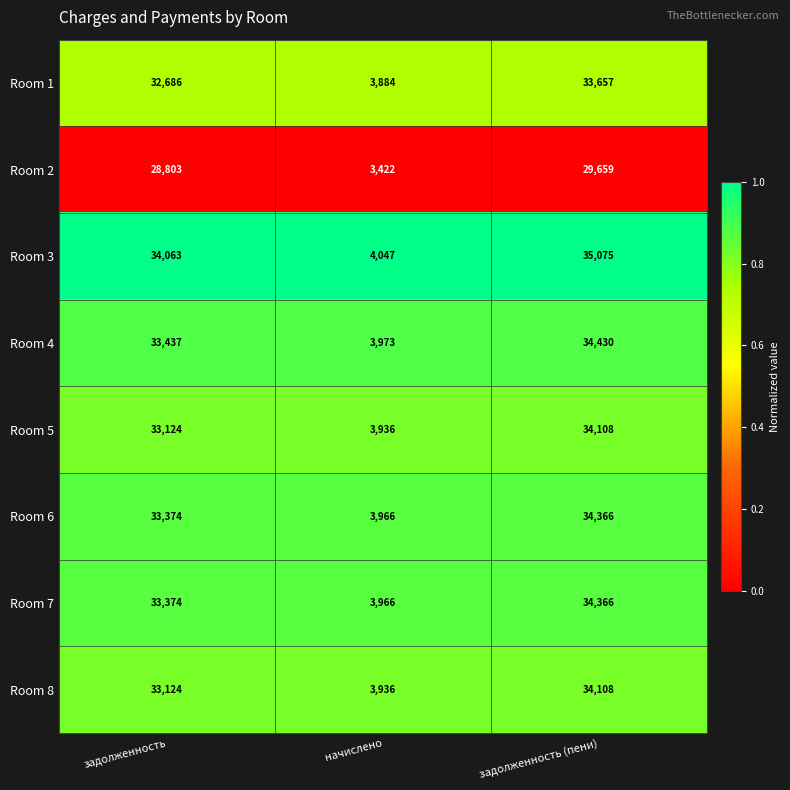

What is the highest value of the Room 2 series?

29659